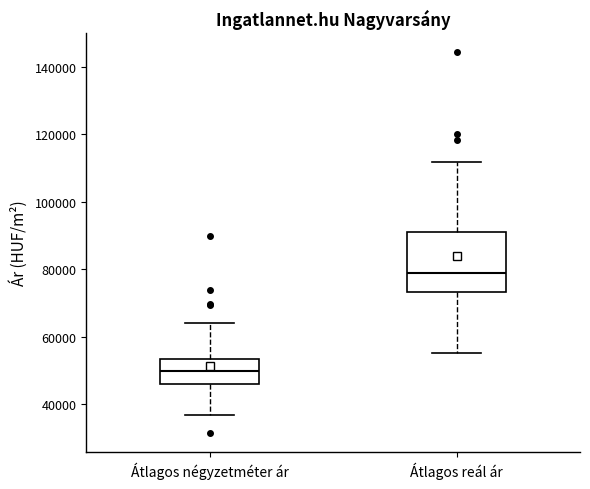

Reading left to right, transcribe this box plot: for each box, give where its median line is, the range the box spans, and where its two whiskers end, as read against the y-axis. The values are not printed on the chart, so give them approximately, as read against the axis.

Átlagos négyzetméter ár: median 50000, box 46000 to 54000, whiskers 36000 to 64000
Átlagos reál ár: median 78000, box 74000 to 92000, whiskers 56000 to 112000